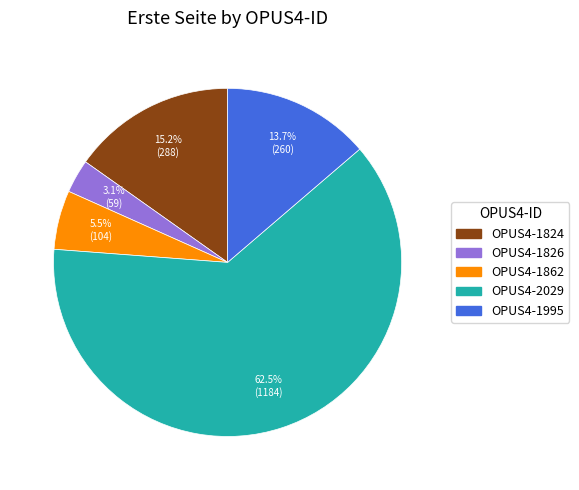

Is there a majority slice in this chart?

Yes